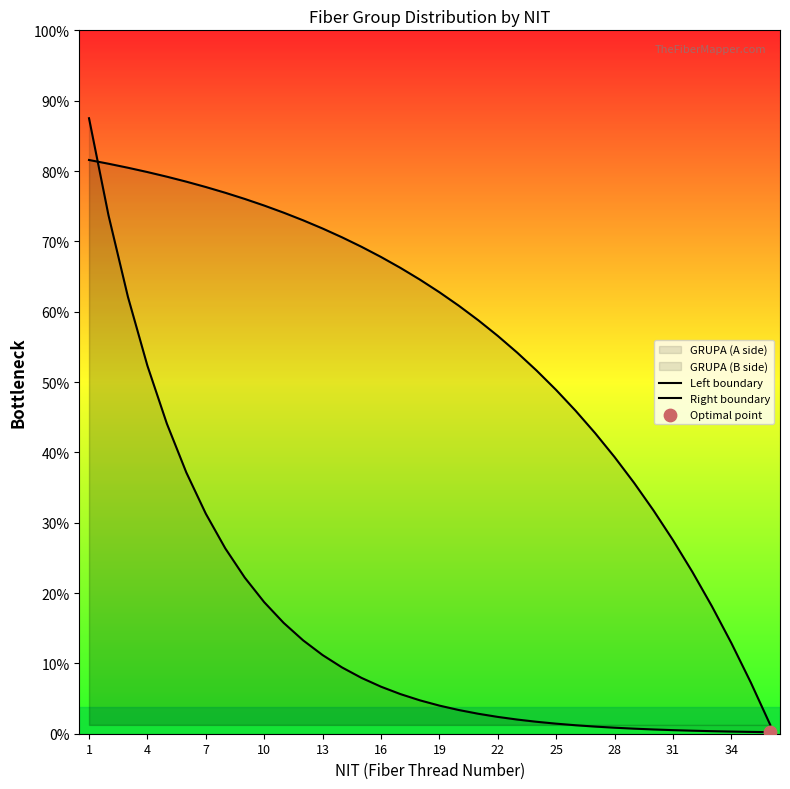

Which series has the largest total across all categories?

Right boundary